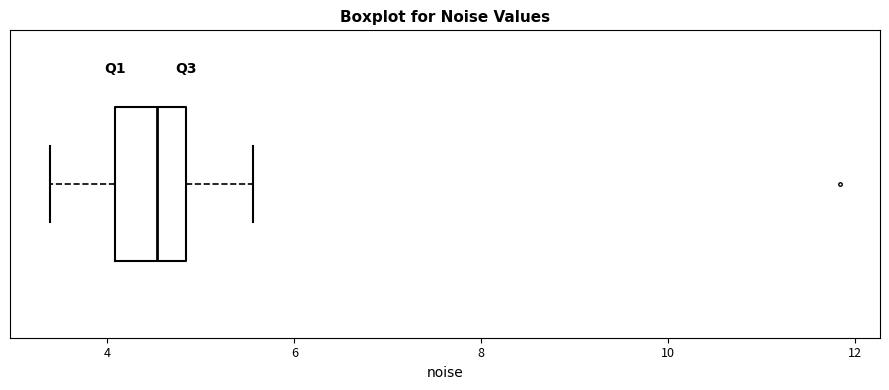

Where is the left edge of the box on the x-axis? The values are not printed on the chart, so give them approximately, as read against the axis.

4.0